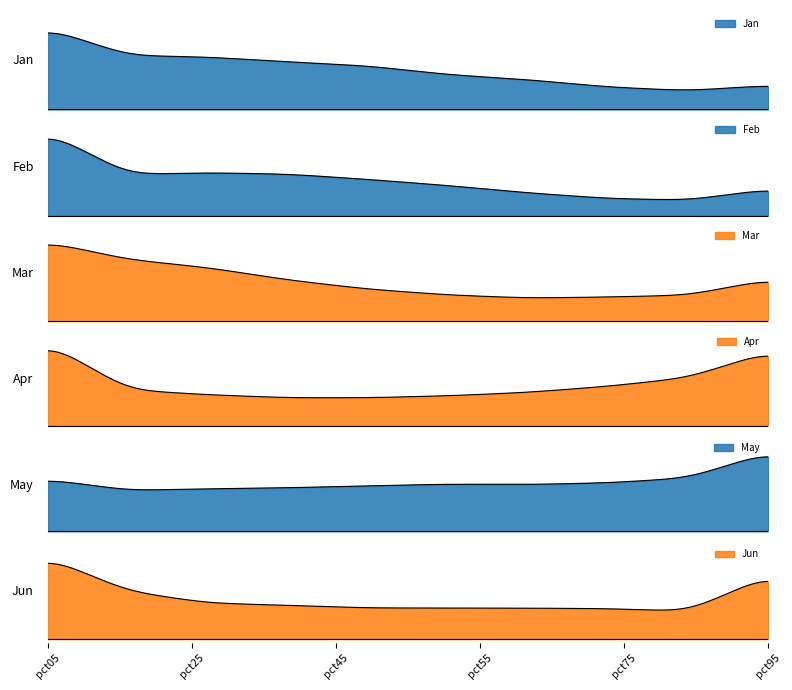

What is the difference between the maximum and minimum values in the Jun series?

1.5